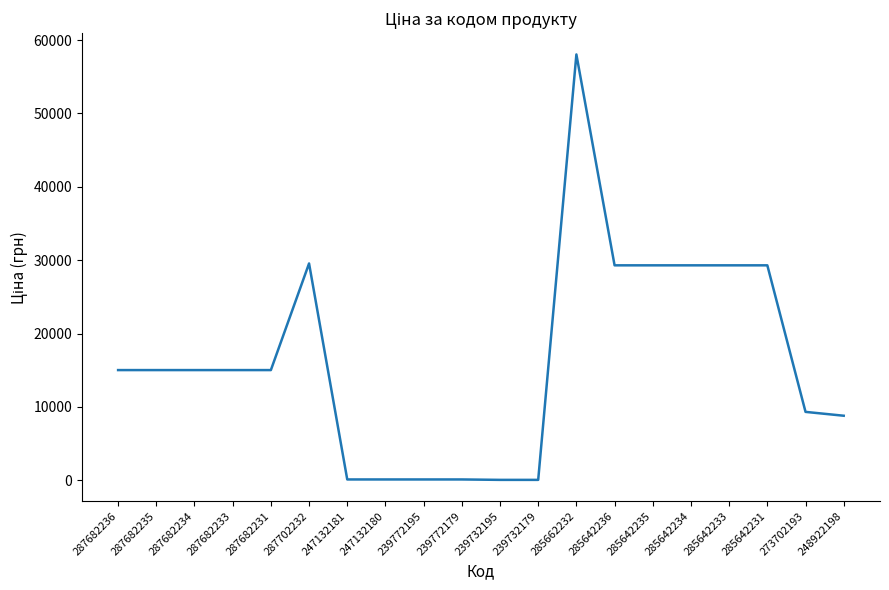

What is the difference between the maximum and minimum values?

57980.4